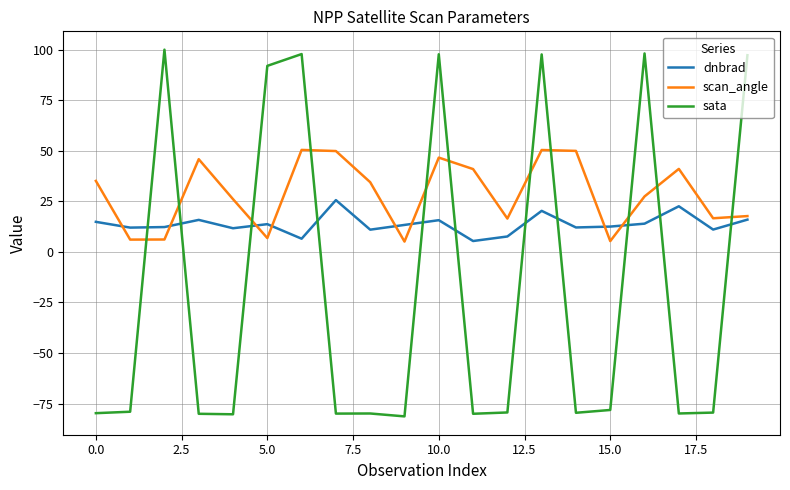

List the series in order of their overall mean, lowest first.

sata, dnbrad, scan_angle